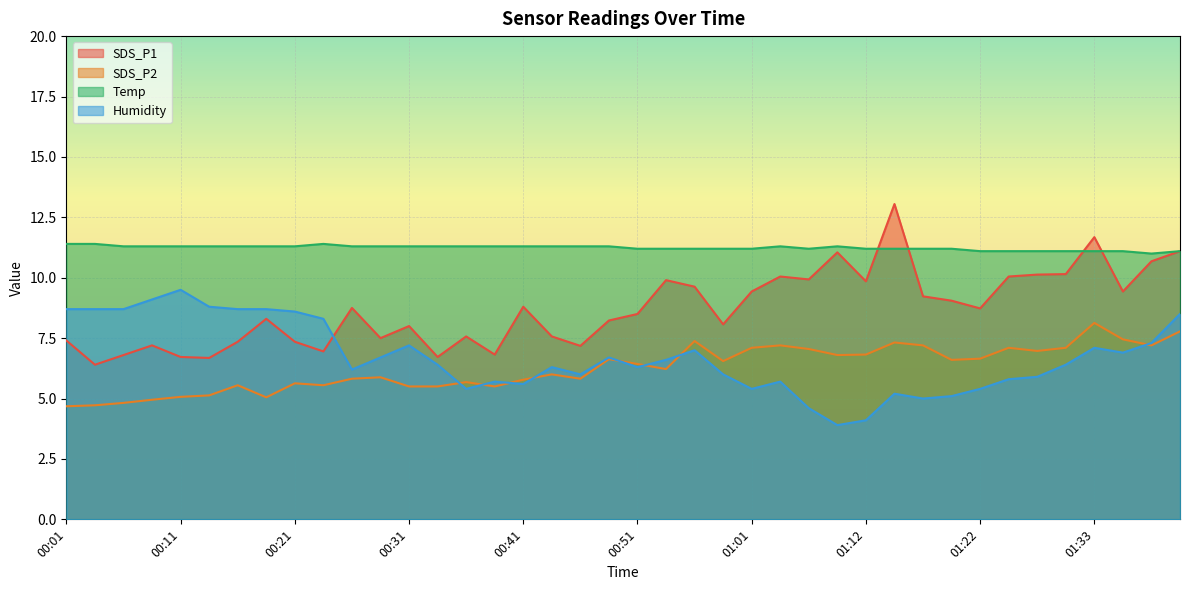

How many times do Temp and SDS_P1 cross each other?

4